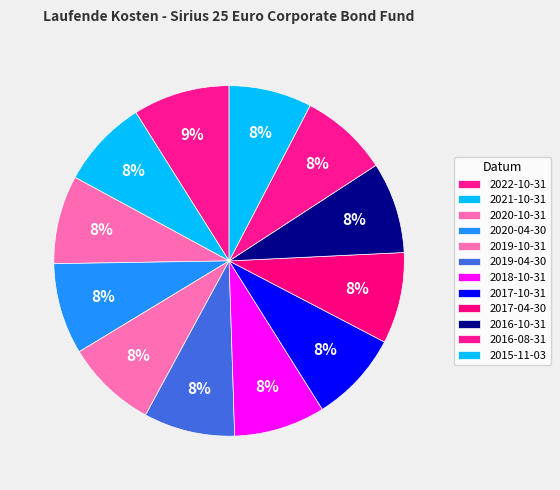

True or false: 2019-04-30 accounts for 8% of the total.

True